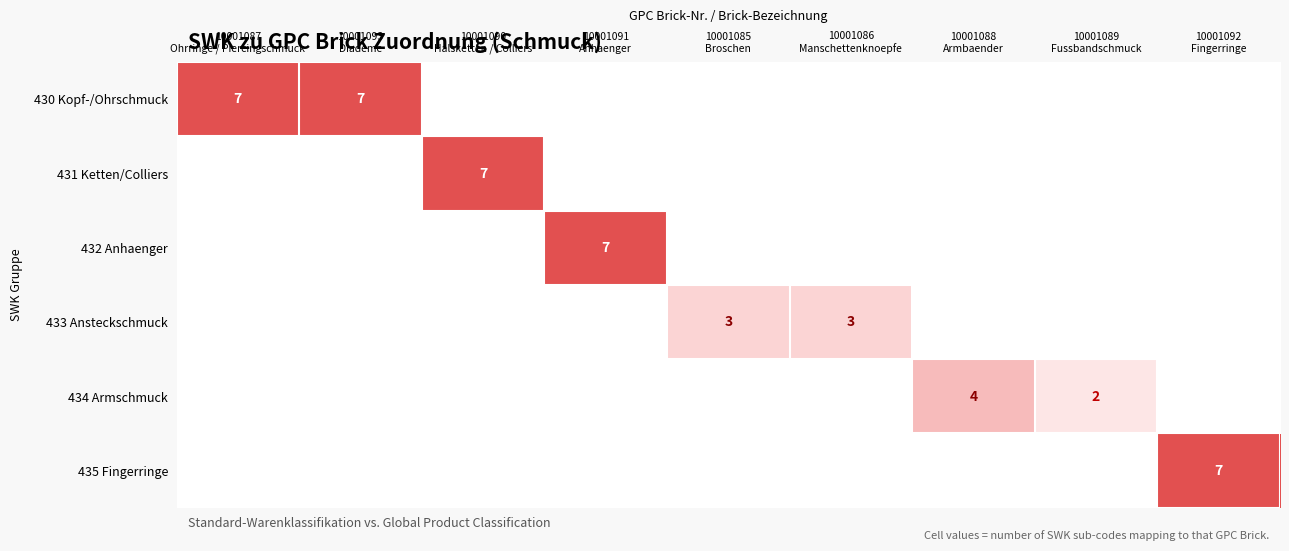

At which label is 434 Armschmuck closest to 2?

10001089 Fussbandschmuck